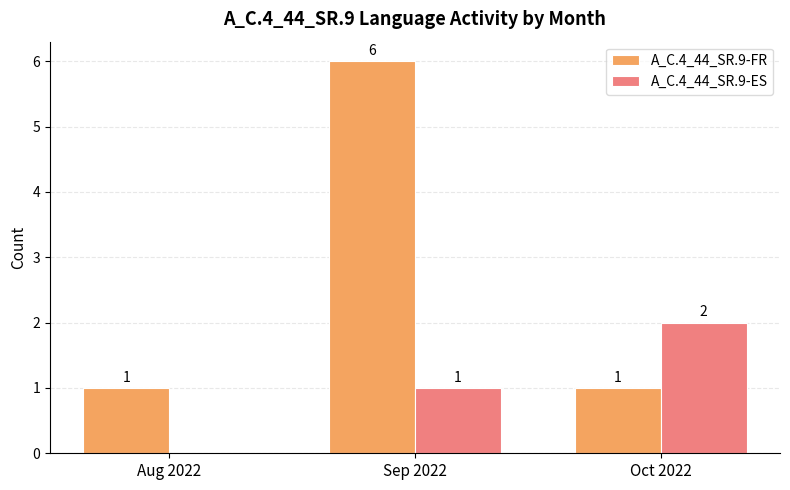

What are all the series names shown in the legend?

A_C.4_44_SR.9-FR, A_C.4_44_SR.9-ES